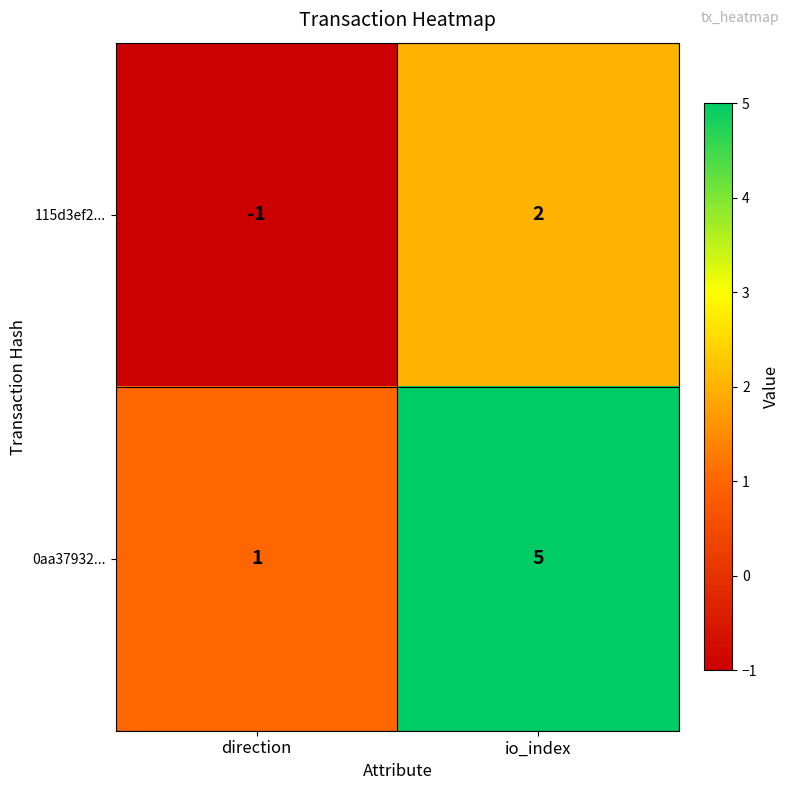

Which series has the largest total across all categories?

0aa37932...